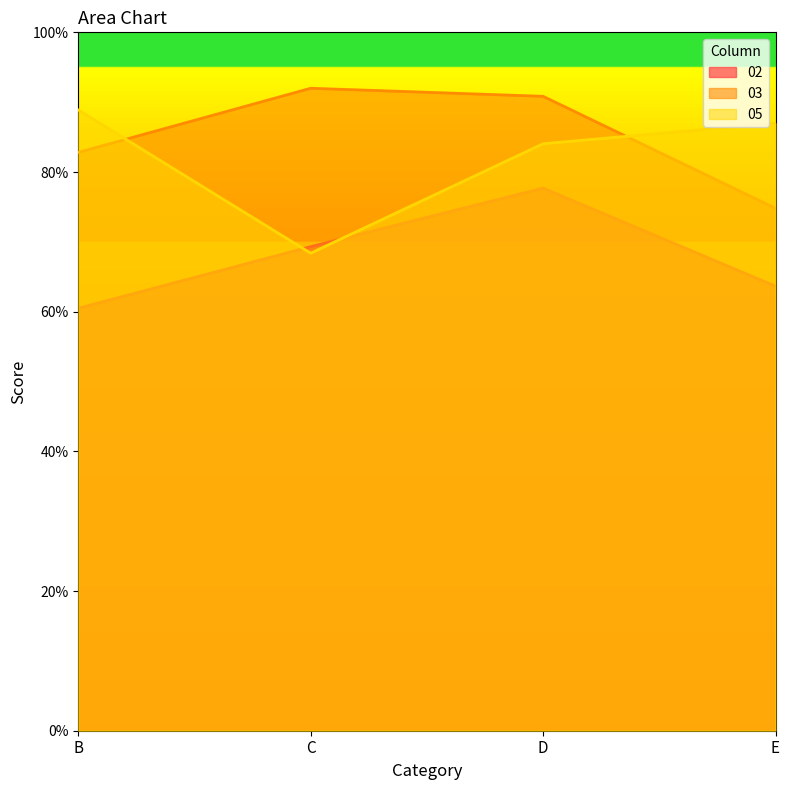

Reading left to right, what are all the values shown in this chart?

02: B=60.5	C=69.3	D=77.7	E=63.7
03: B=82.8	C=92.0	D=90.8	E=74.8
05: B=88.9	C=68.4	D=84.0	E=87.0